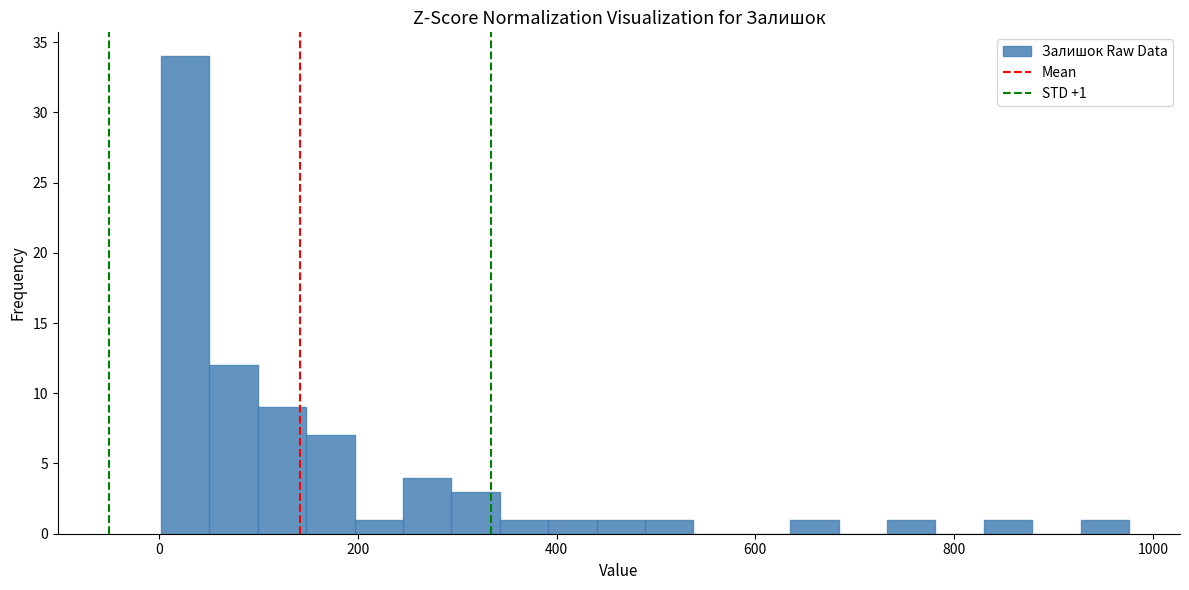

Read against the x-axis, roughly where is the centre of the tallest bar?

20